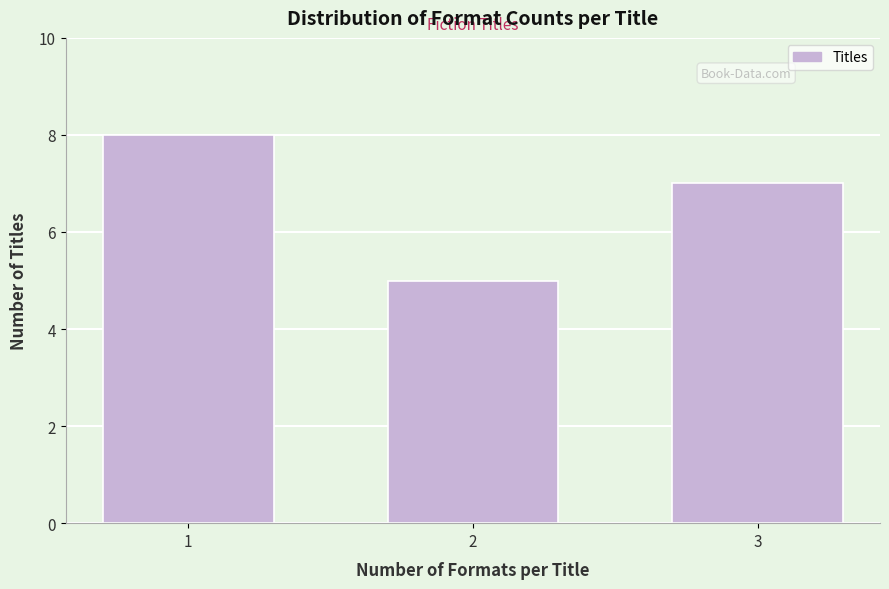

Reading left to right, extract all data points from this chart.

8	5	7